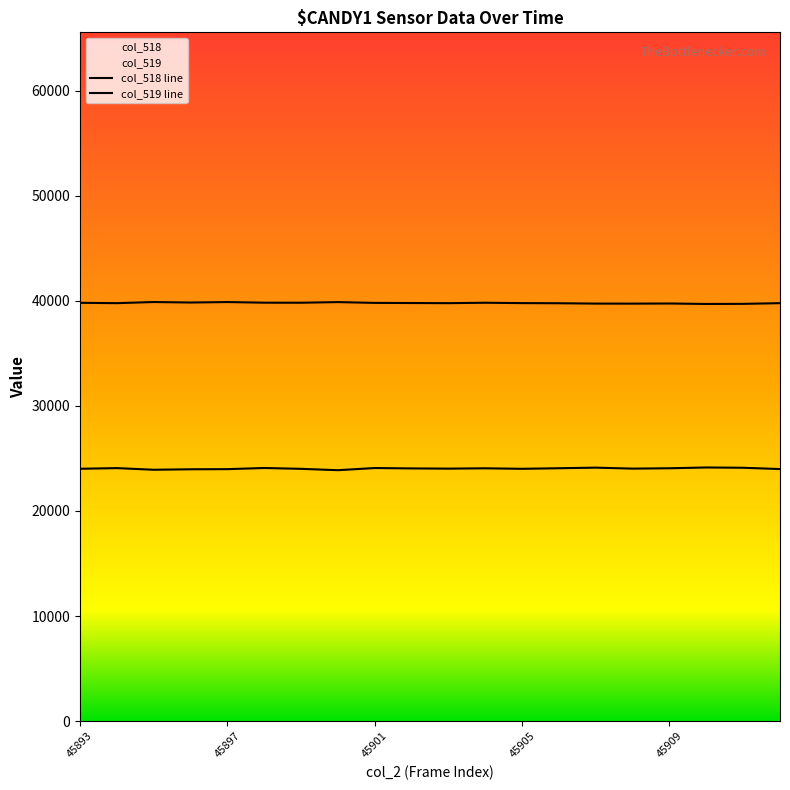

What is the sum of all col_518 values?

480639